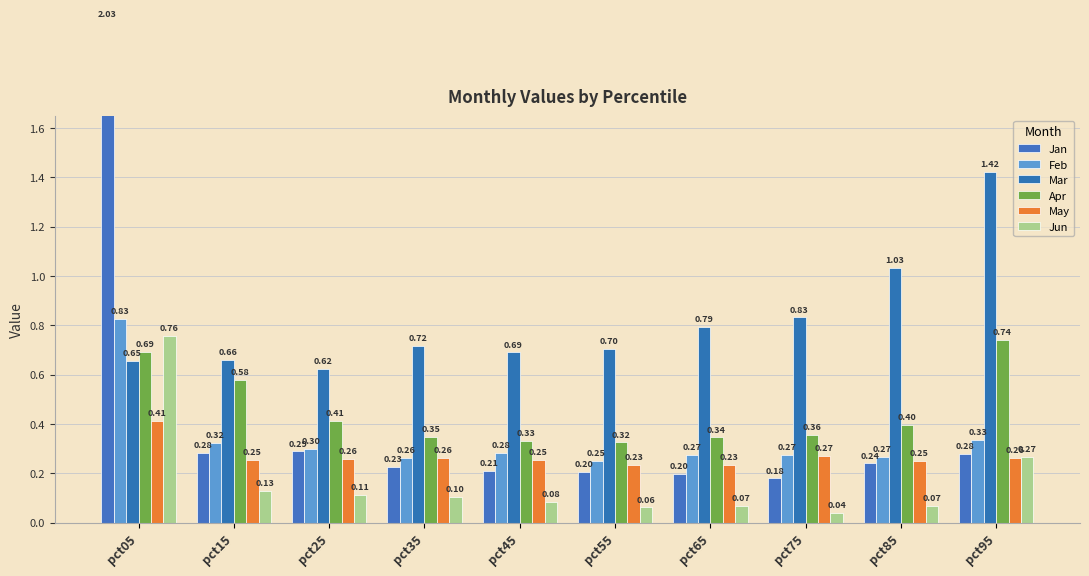

How many bars are there in total?

60